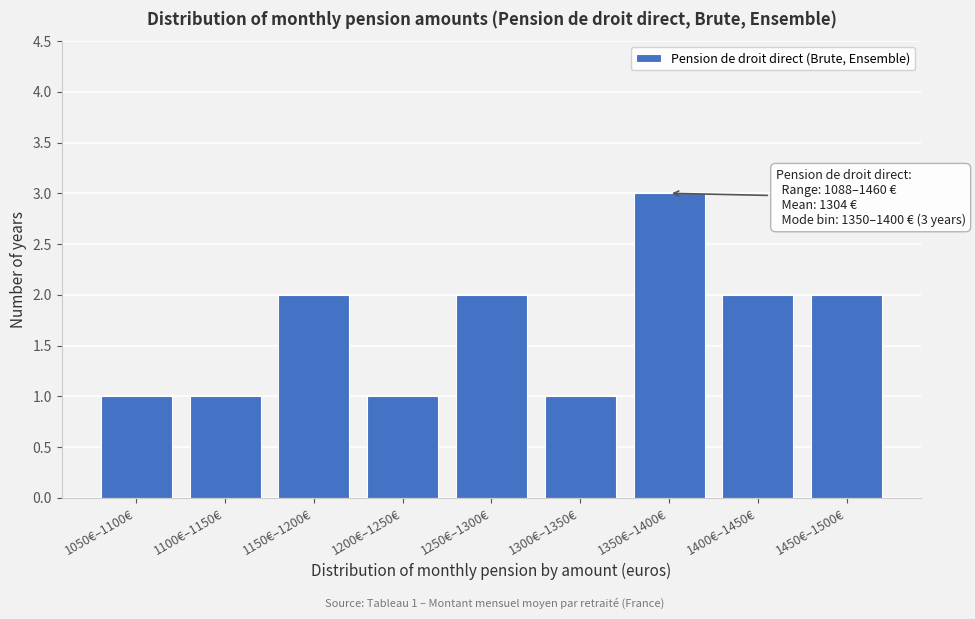

Reading right to left, what are all the values shown in this chart?

1450€–1500€=2	1400€–1450€=2	1350€–1400€=3	1300€–1350€=1	1250€–1300€=2	1200€–1250€=1	1150€–1200€=2	1100€–1150€=1	1050€–1100€=1